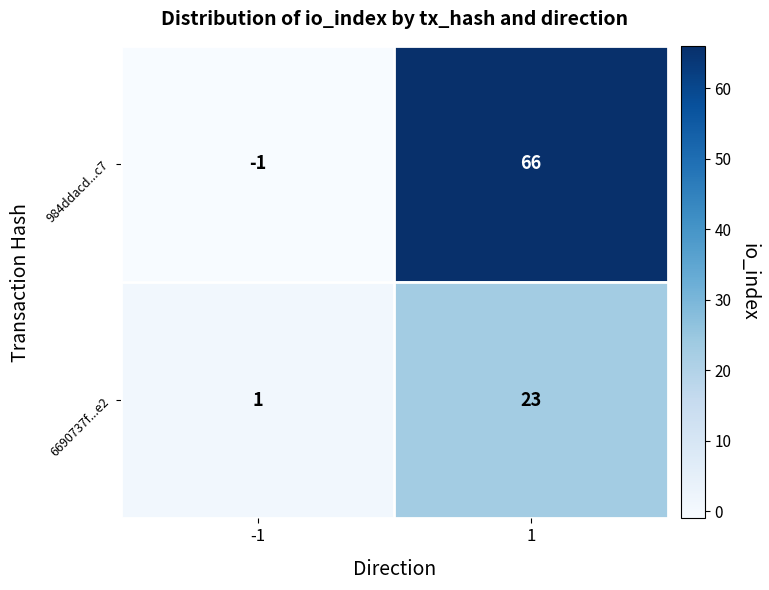

What is the smallest value displayed?

-1